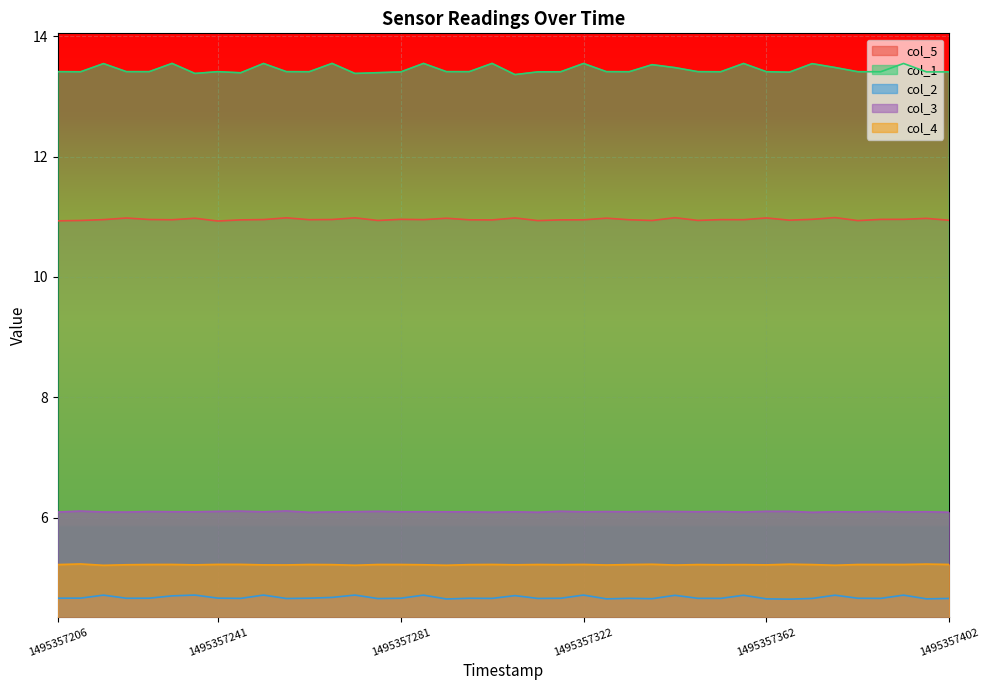

Between 22 and 28, which is larger?

22